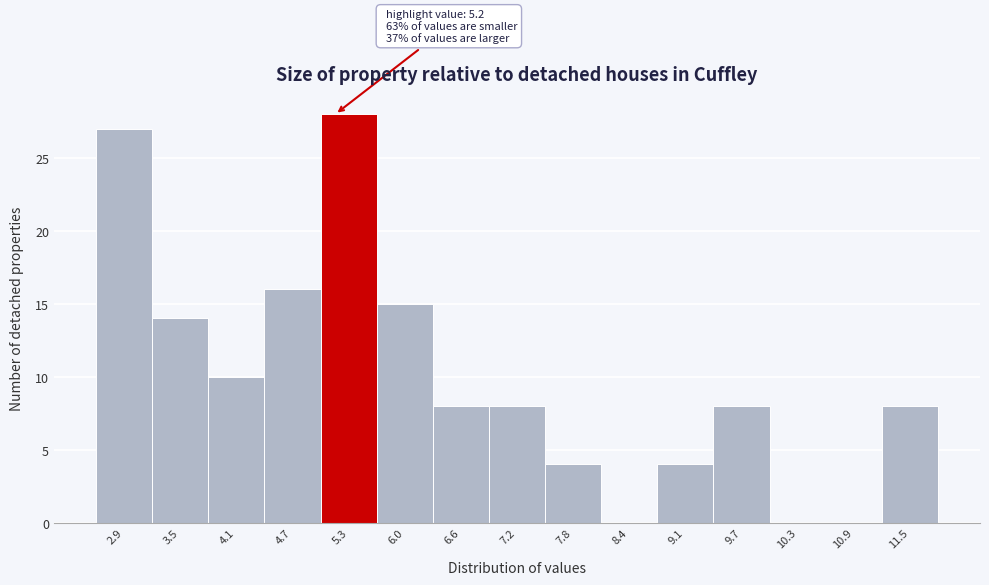

Over which range of the x-axis is the bar tallest?

5.0 to 5.7